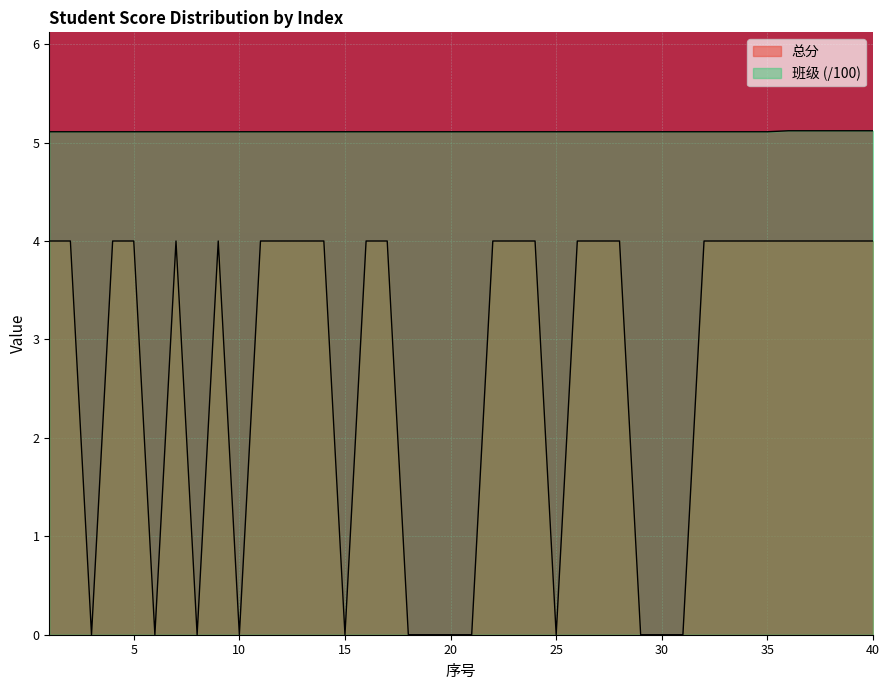

At how many categories does at least one series exceed 5?

40